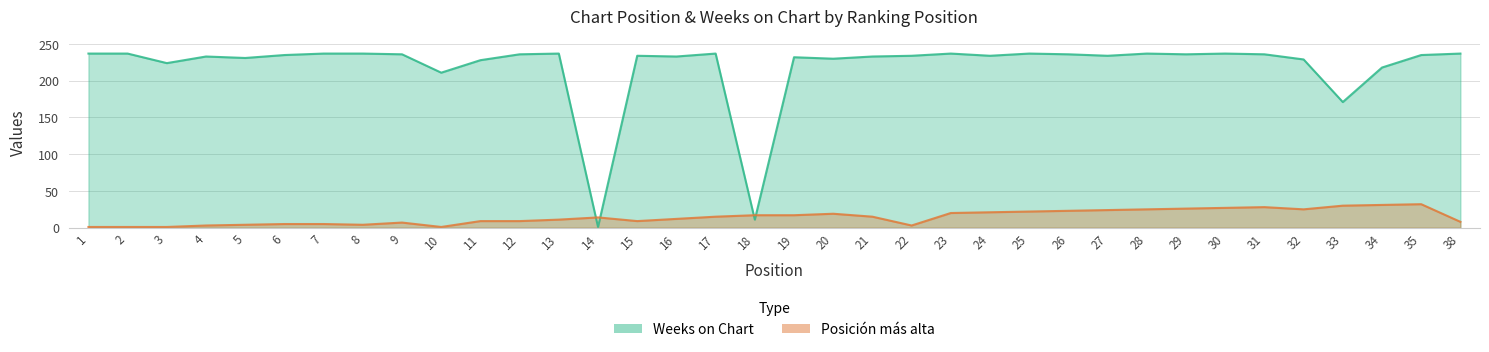

What is the spread (max minus min) of values at 31?

208